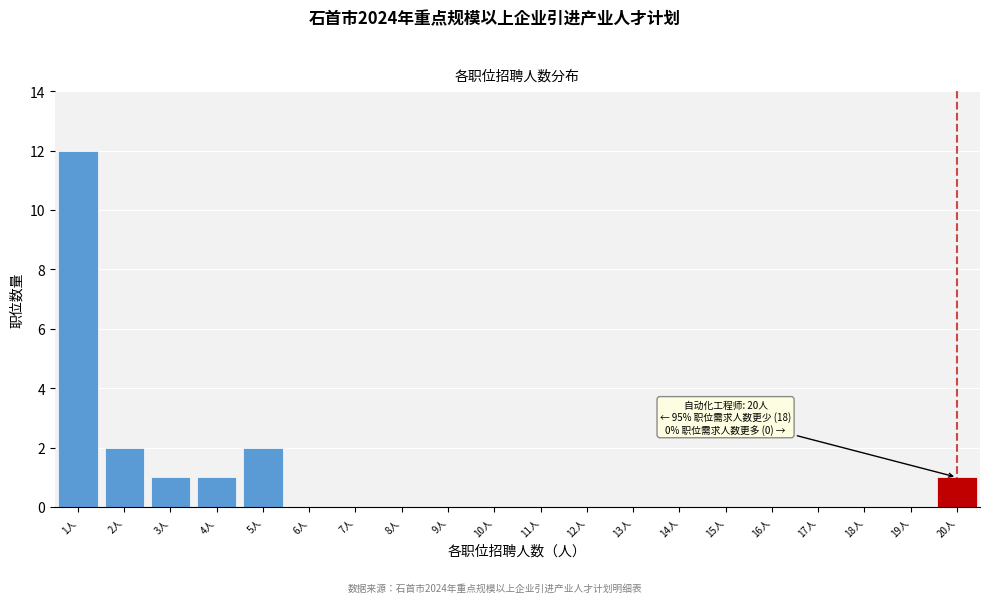

Reading left to right, list all the values displayed in this chart.

1人=12	2人=2	3人=1	4人=1	5人=2	6人=0	7人=0	8人=0	9人=0	10人=0	11人=0	12人=0	13人=0	14人=0	15人=0	16人=0	17人=0	18人=0	19人=0	20人=1